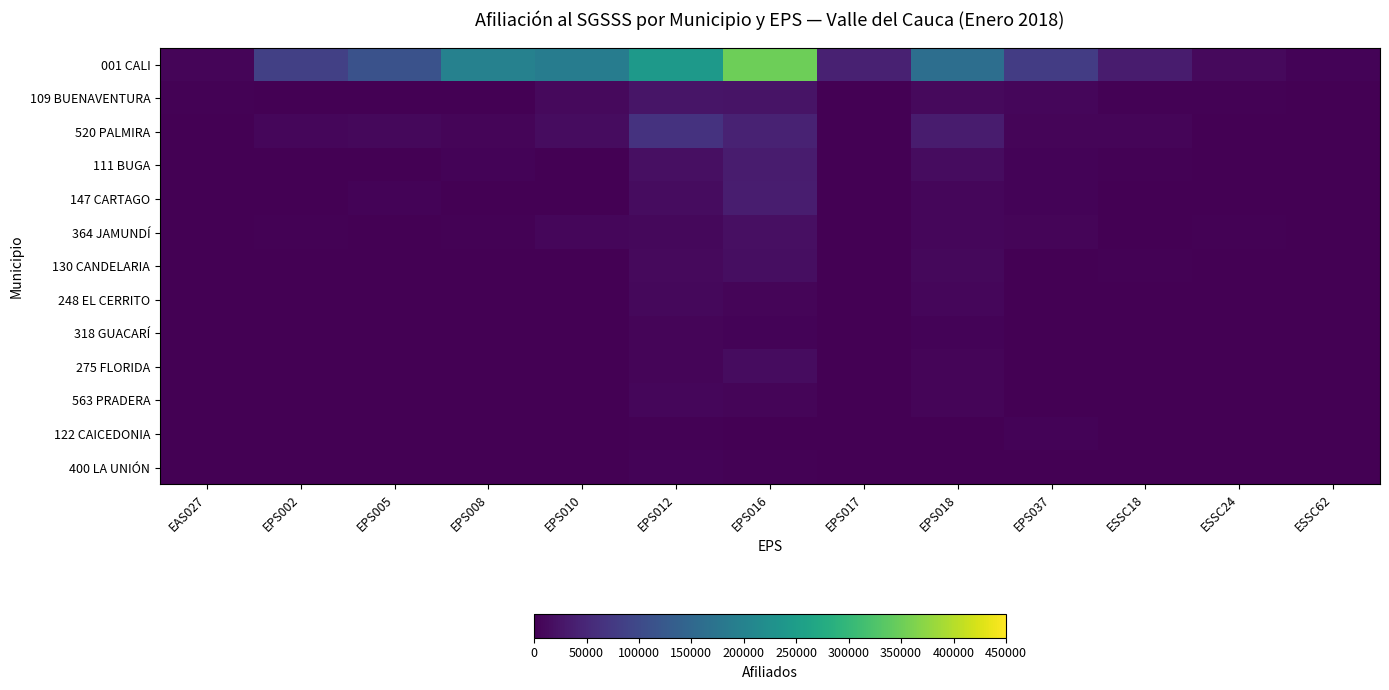

At how many categories does at least one series exceed 326381?

1